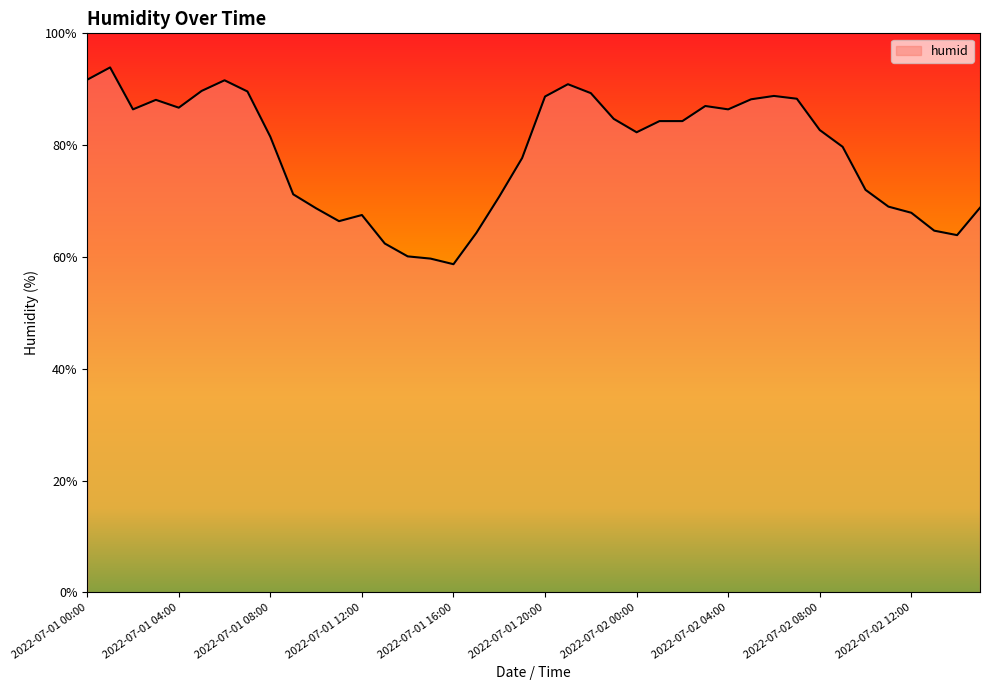

What is the greatest value displayed?

93.9